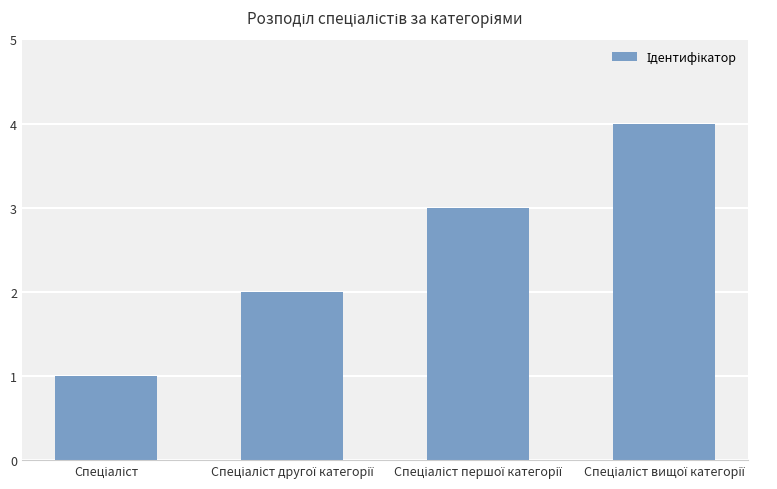

What is the sum of all values?

10